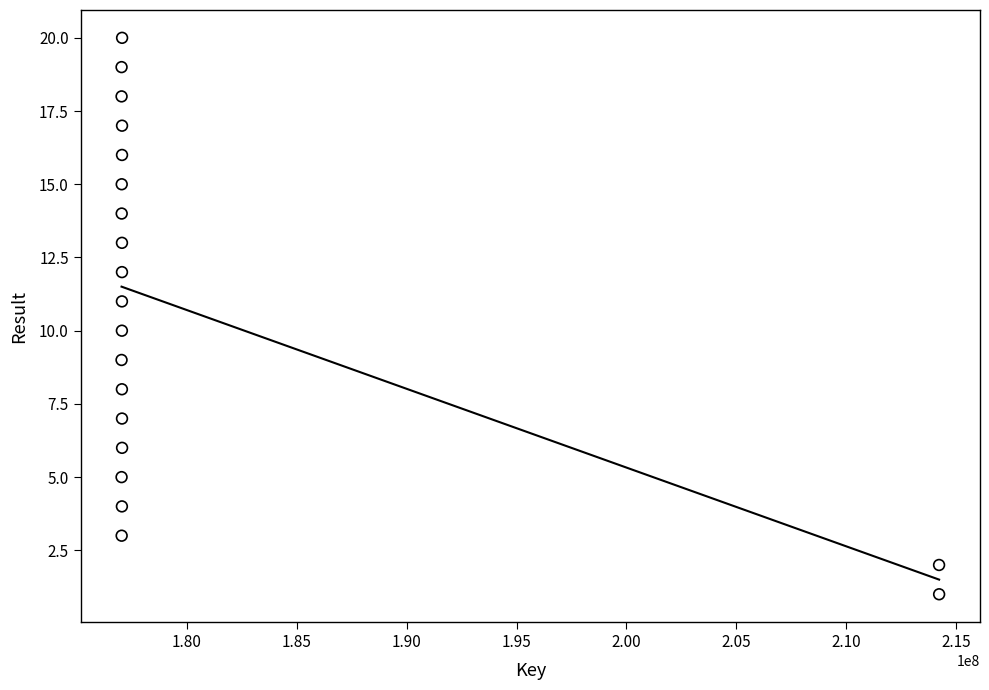

What is the range of Y values (max minus min)?

19